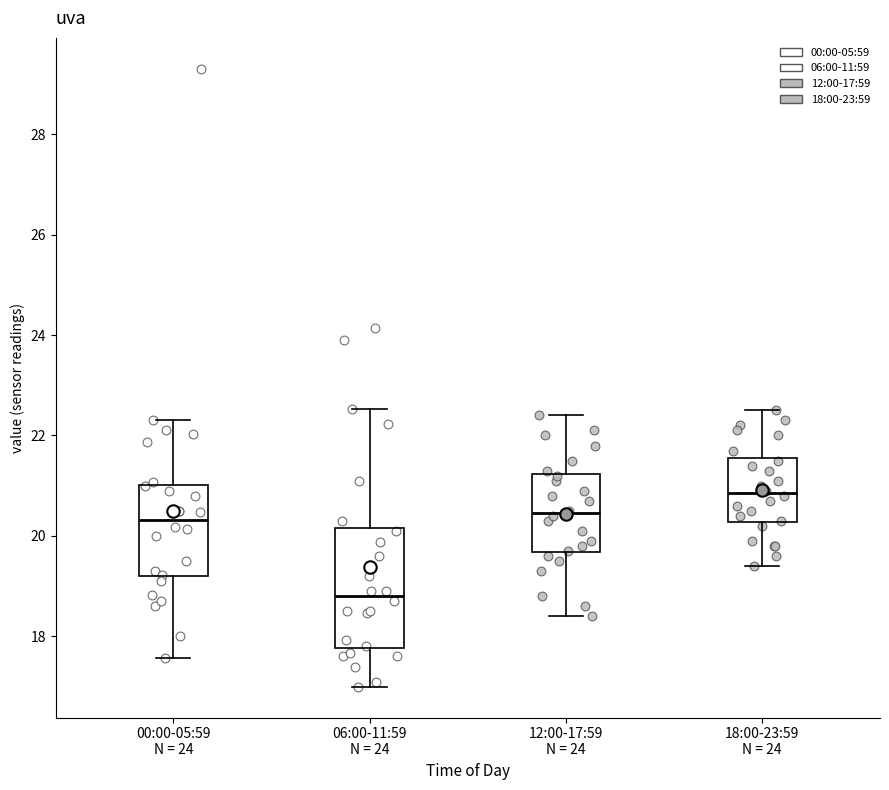

Which box's median line is the lowest?

06:00-11:59 N = 24